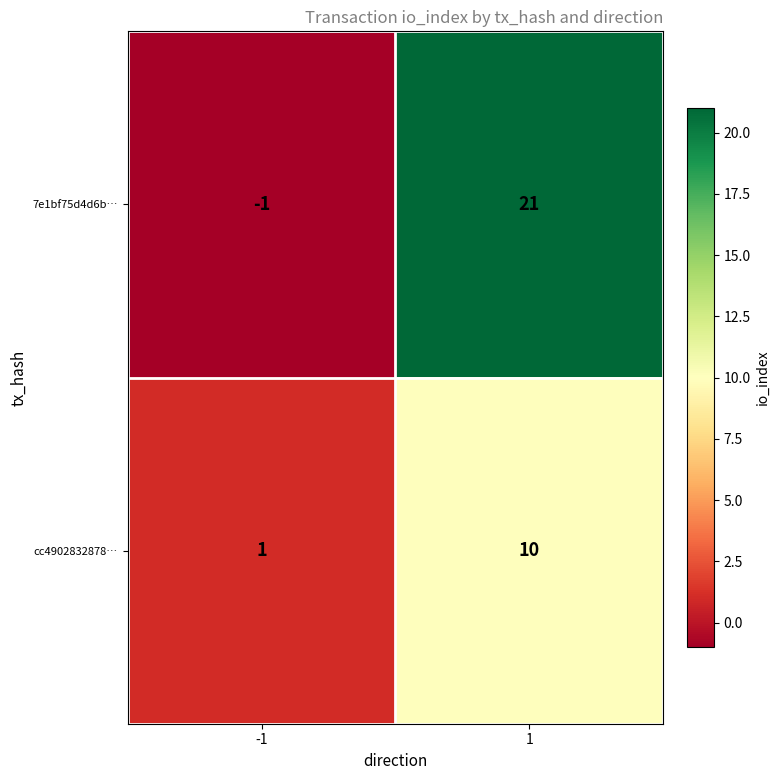

How many data points does each series have?

2